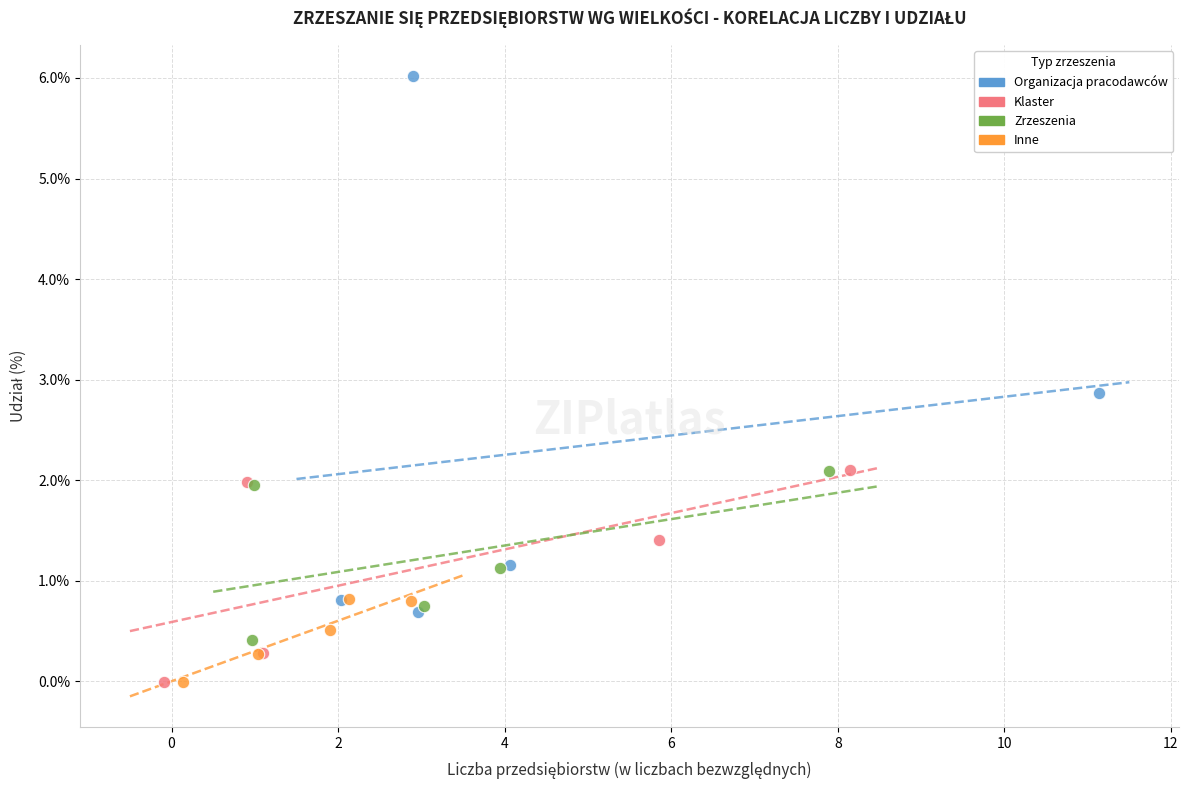

What are all the series names shown in the legend?

Organizacja pracodawców, Klaster, Zrzeszenia, Inne